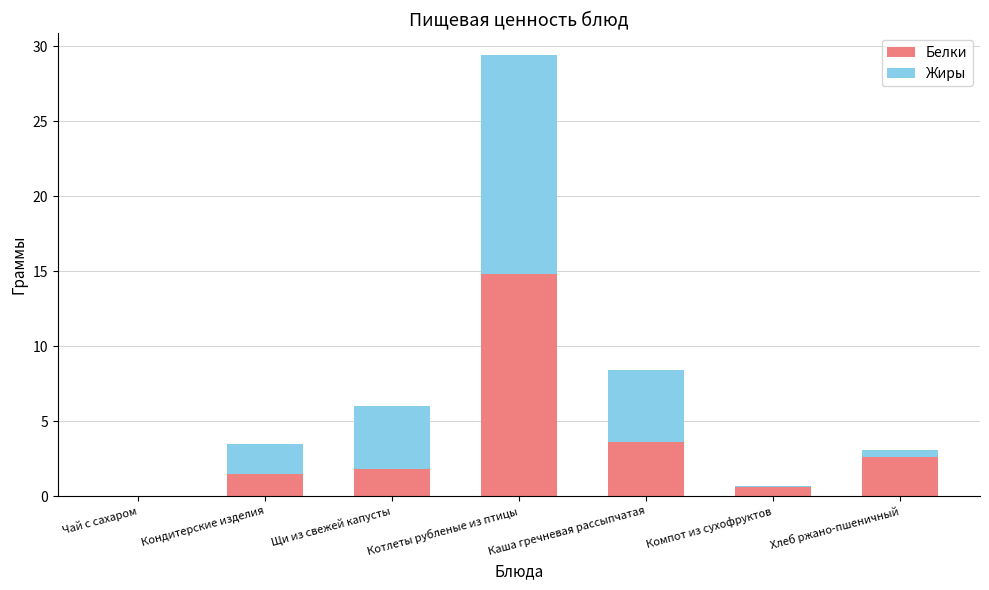

The value of Белки at Каша гречневая рассыпчатая is 1.2. True or false?

False